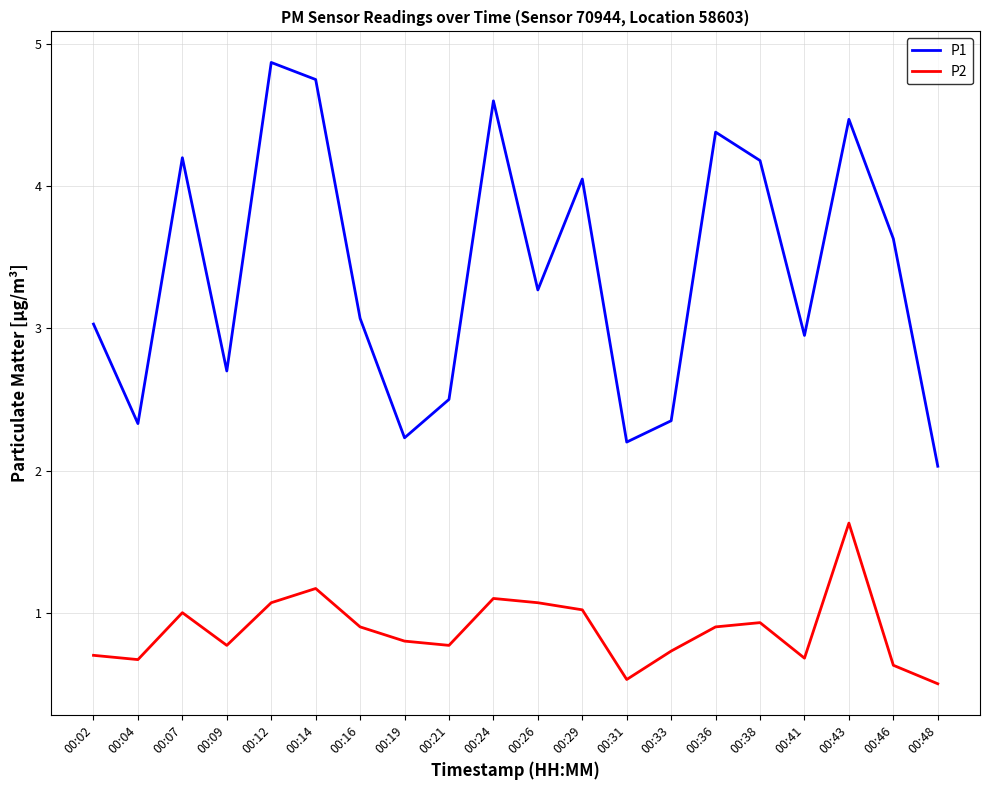

How many values in the P1 series exceed 3?

12